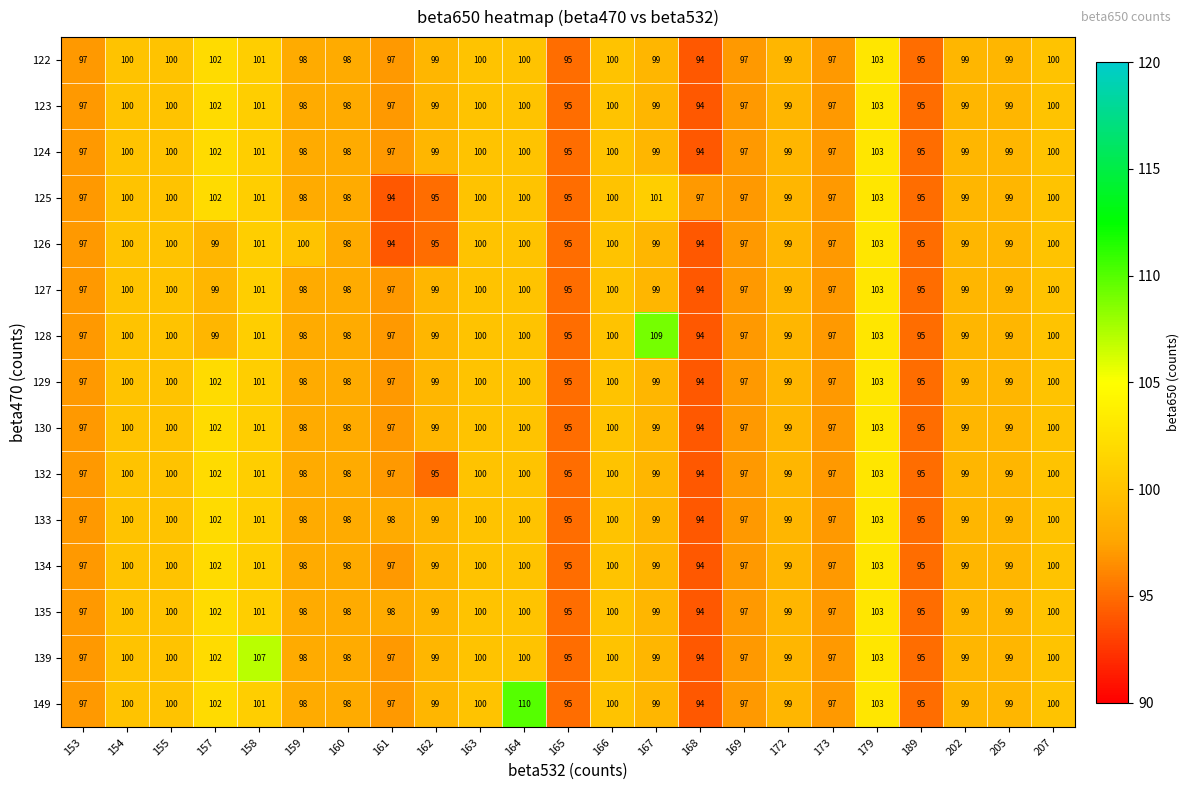

Which series has the largest range (max minus min)?

149